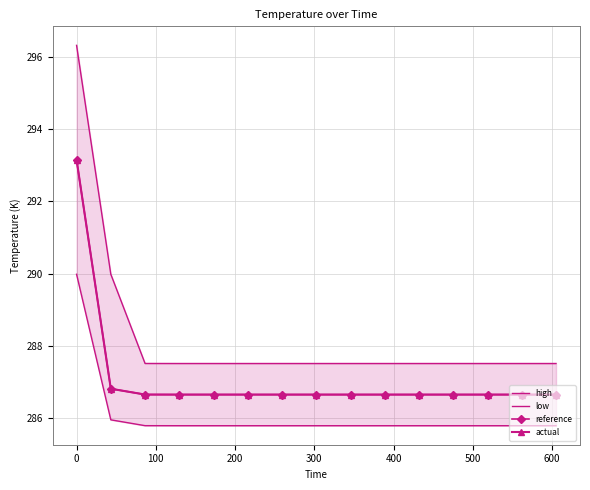

What is the difference between the second highest and minimum values in the high series?

2.5